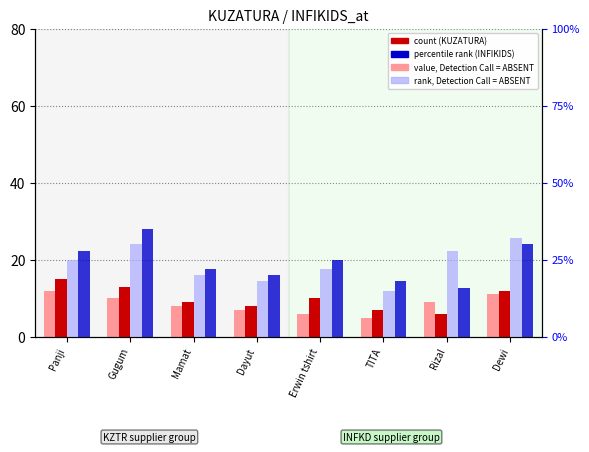

Between Gugum and Dewi, which series saw the biggest shift?

INFIKIDS rank